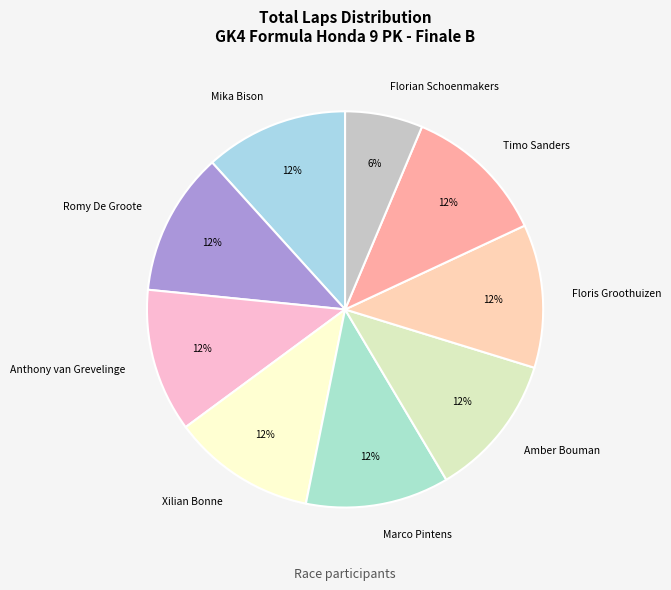

To the nearest percent, what is the combined percentage of Florian Schoenmakers and Anthony van Grevelinge?

18%